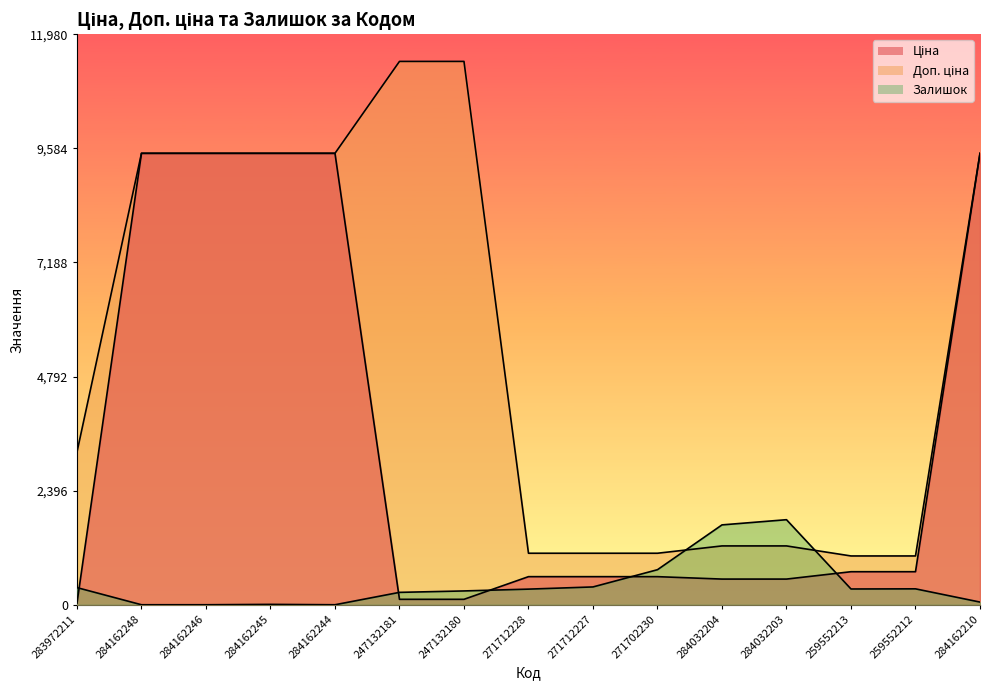

Which series has the widest spread of values?

Доп. ціна